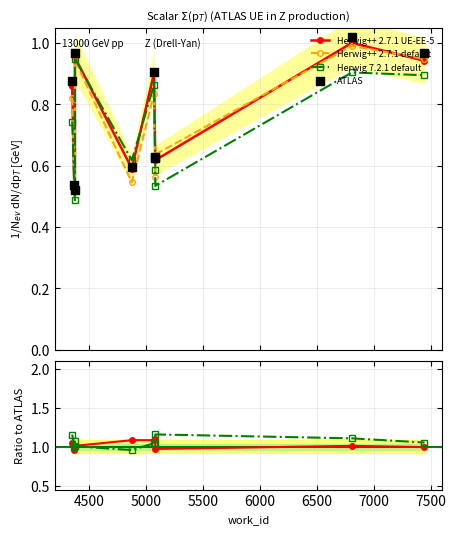

What is the total value across all series at 5000?

3.1